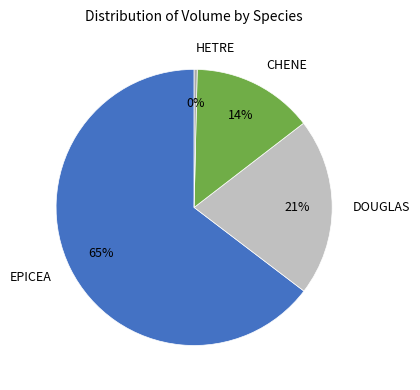

To the nearest percent, what is the combined percentage of CHENE and EPICEA?

79%